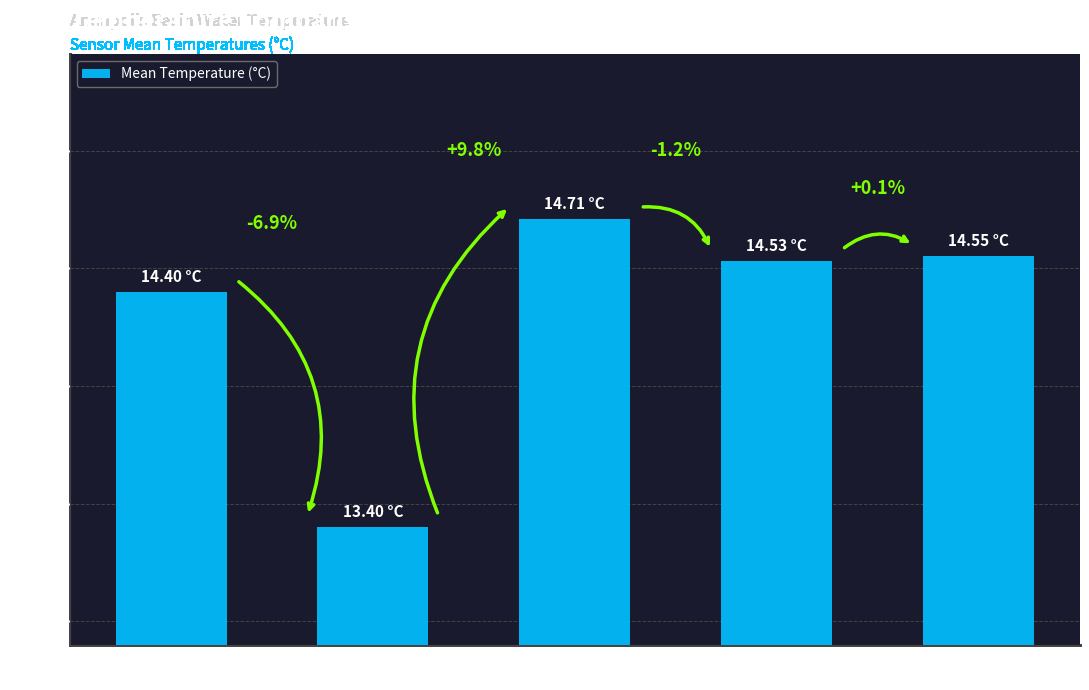

Are the bars horizontal?

No